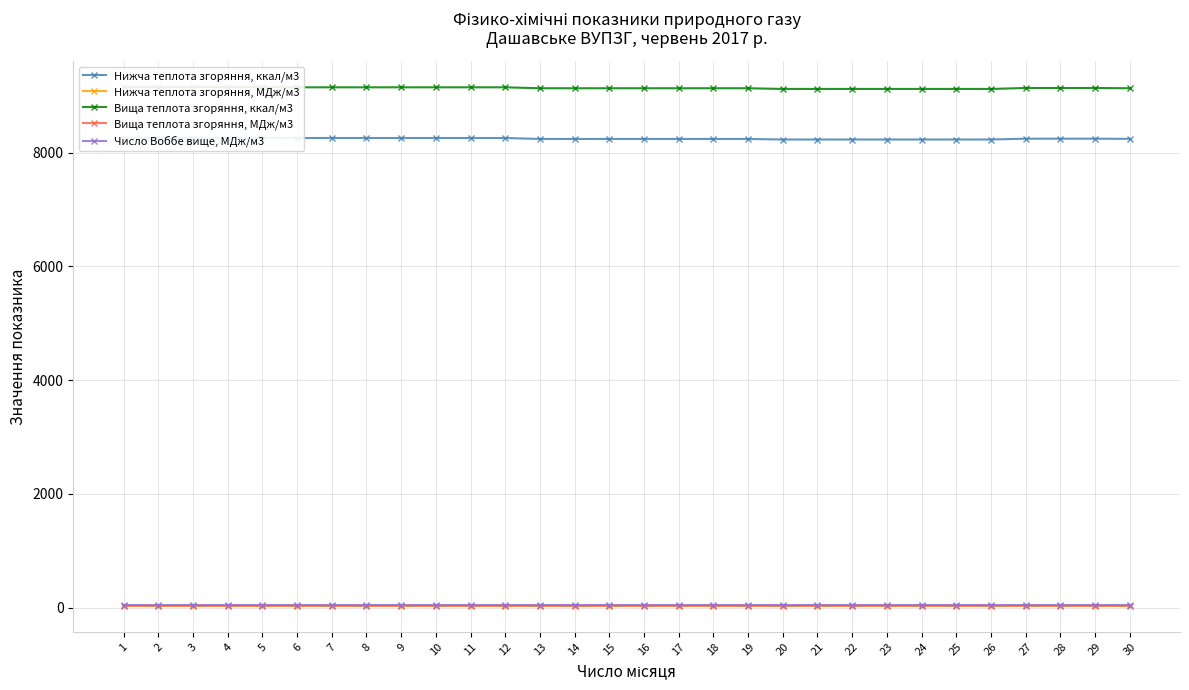

List the series in order of their peak value, highest first.

Вища теплота згоряння, ккал/м3, Нижча теплота згоряння, ккал/м3, Число Воббе вище, МДж/м3, Вища теплота згоряння, МДж/м3, Нижча теплота згоряння, МДж/м3